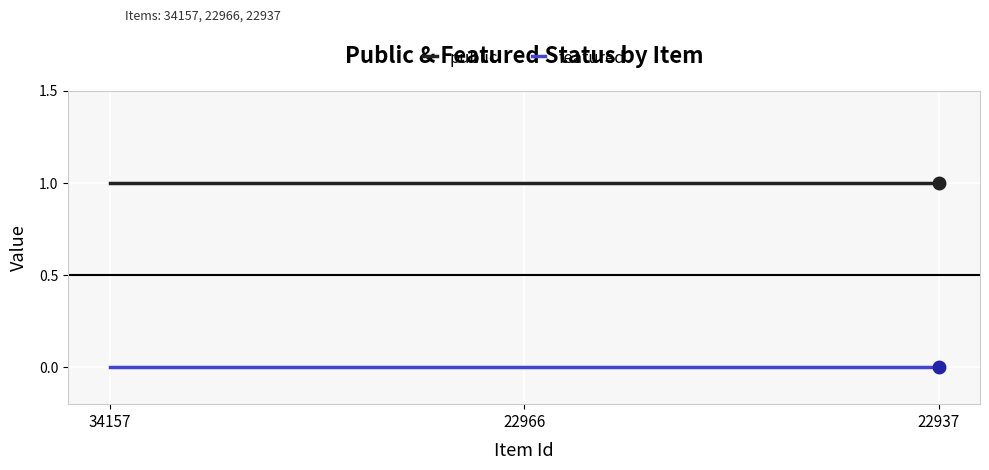

The value of featured at 22937 is 0. True or false?

True